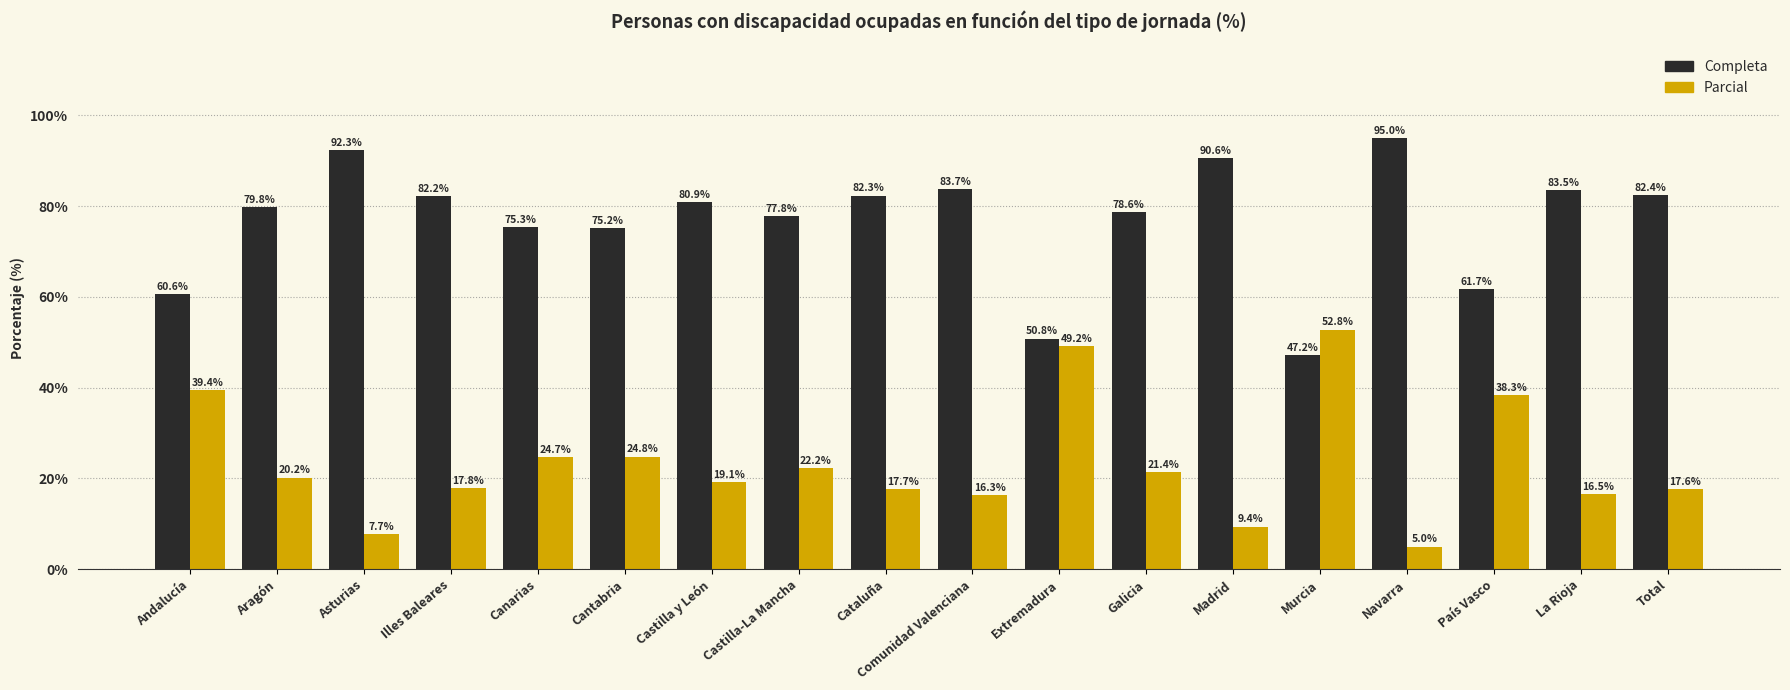

How many bars are there in each group?

2